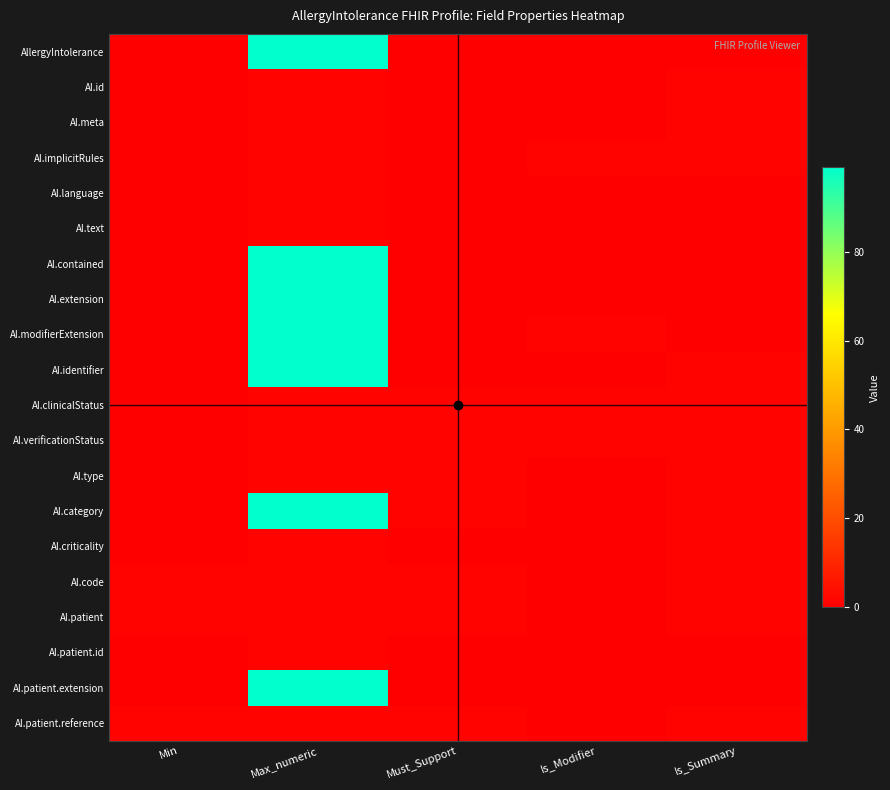

At Min, list the series in order from largest to smallest.

AI.code, AI.patient, AI.patient.reference, AllergyIntolerance, AI.id, AI.meta, AI.implicitRules, AI.language, AI.text, AI.contained, AI.extension, AI.modifierExtension, AI.identifier, AI.clinicalStatus, AI.verificationStatus, AI.type, AI.category, AI.criticality, AI.patient.id, AI.patient.extension